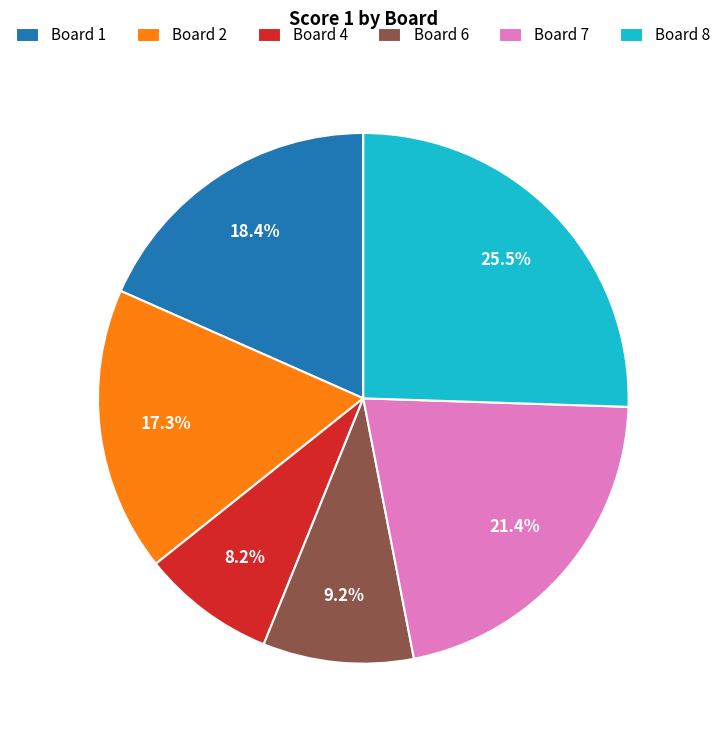

Count the number of slices in the pie.

6